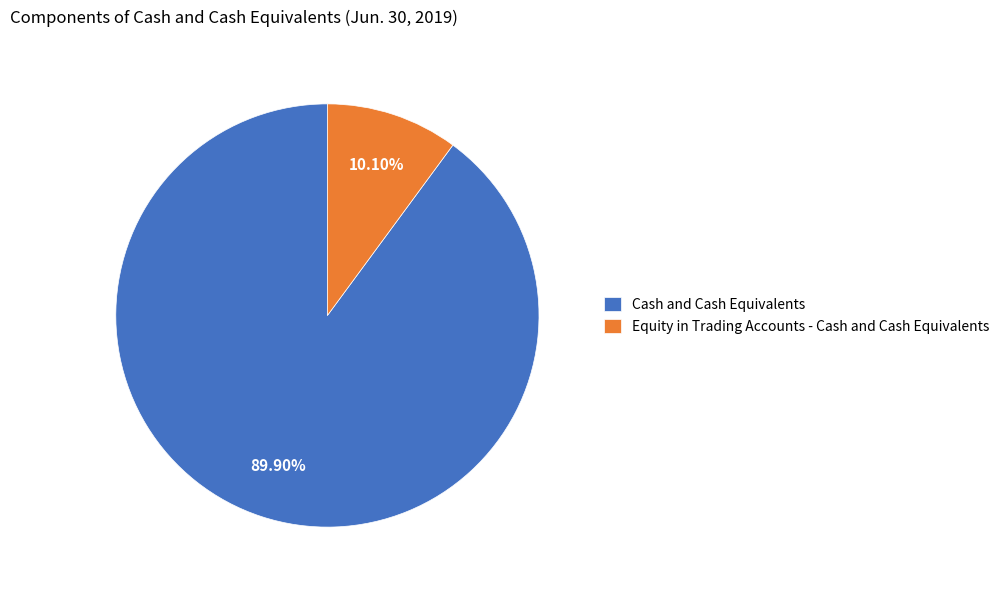

To the nearest percent, what is the difference between the largest and smallest slice percentages?

80%